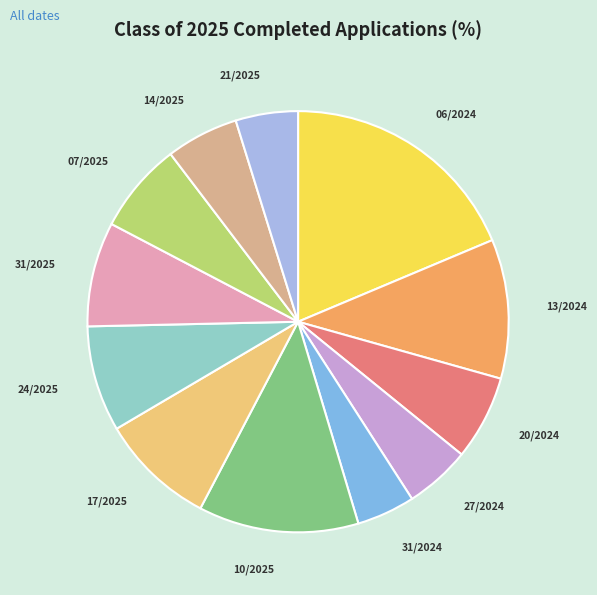

Does any single category account for the majority?

No